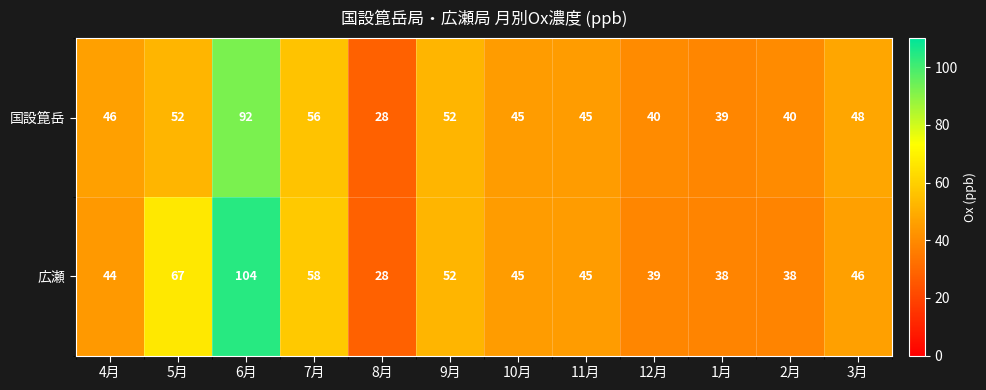

What is the total value across all series at 4月?

90